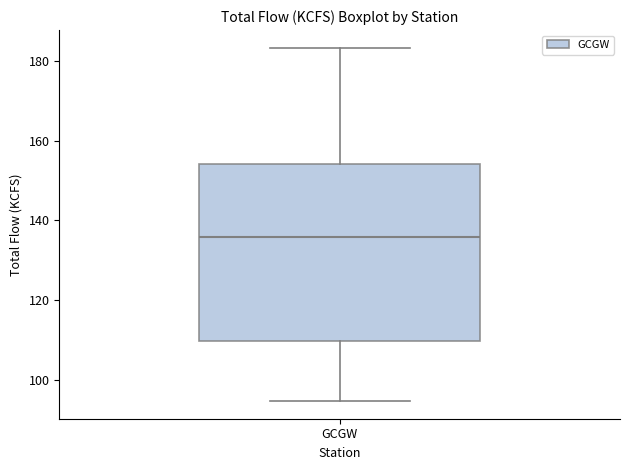

Read this box plot against the y-axis: the position of the median line, the range covered by the box, and the ends of both whiskers. The values are not printed on the chart, so give them approximately, as read against the axis.

median 136, box 110 to 154, whiskers 94 to 184